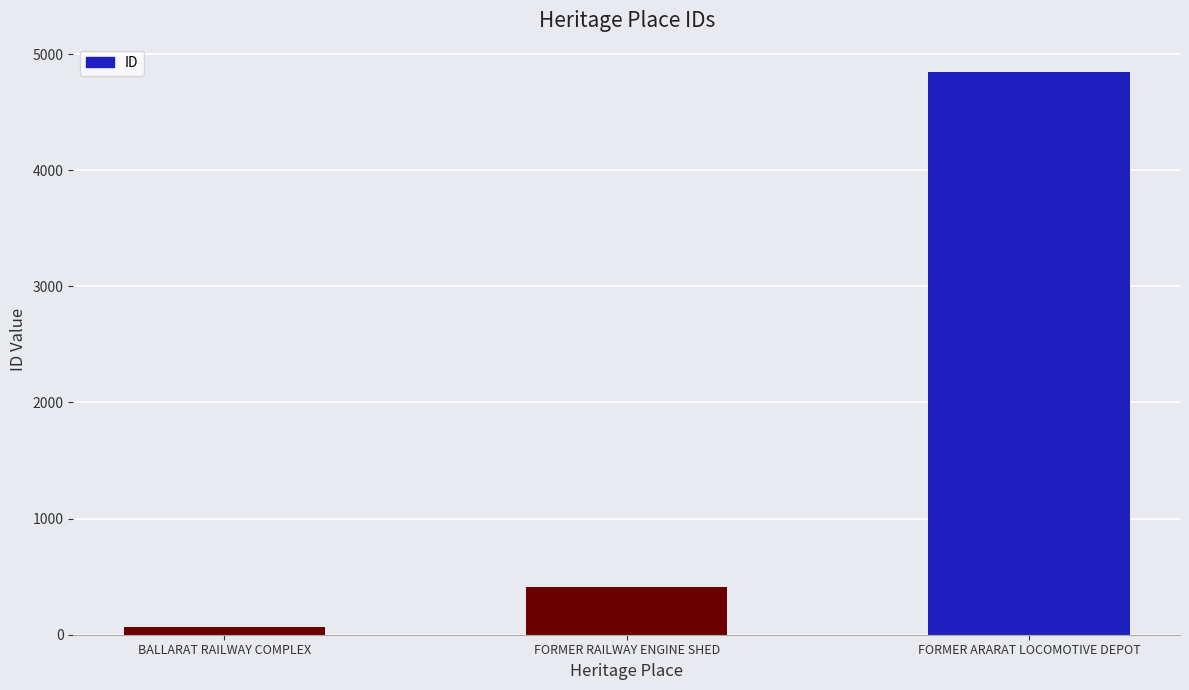

Does the chart contain any negative values?

No